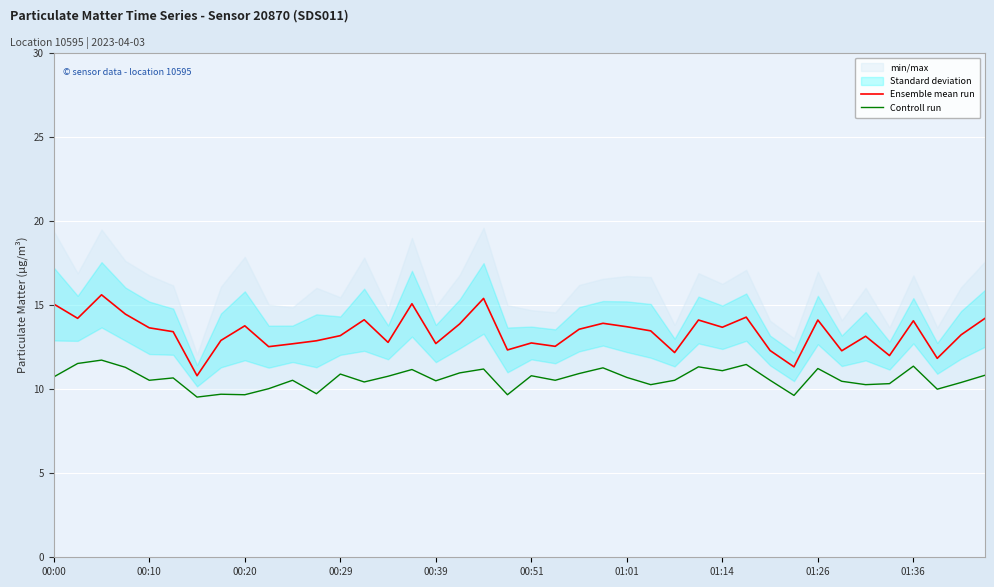

Where does the Ensemble mean run series first go above 13?

00:00